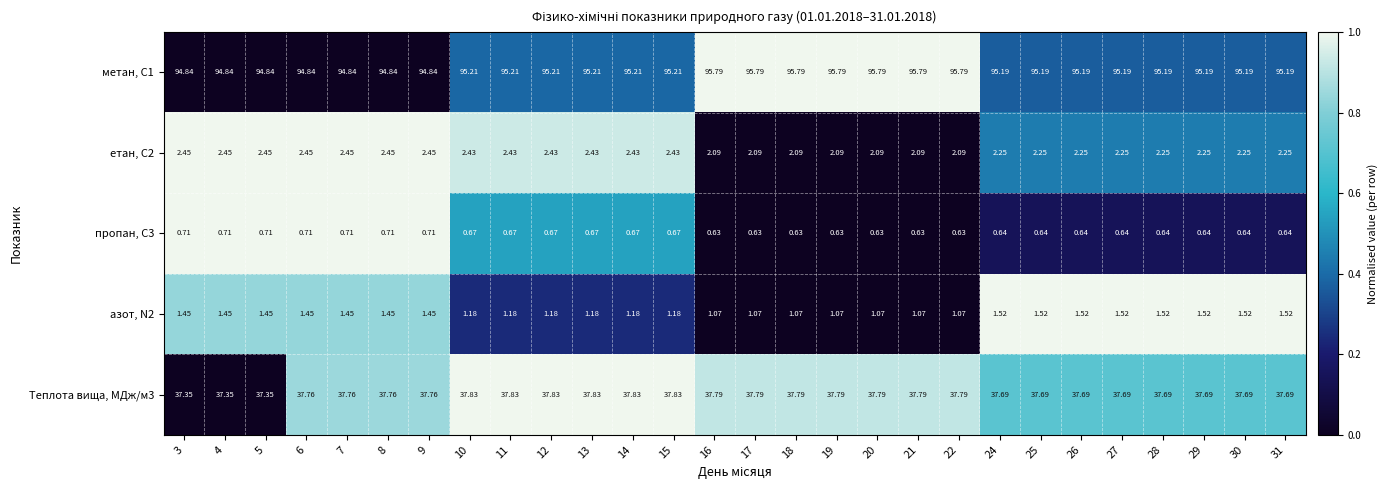

Is the value of пропан, С3 at 10 greater than the value of Теплота вища, МДж/м3 at 17?

No